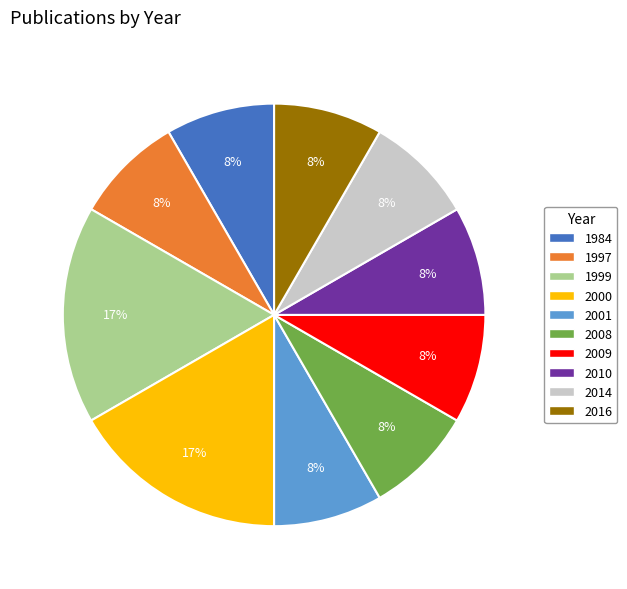

To the nearest percent, what is the average slice percentage?

10%